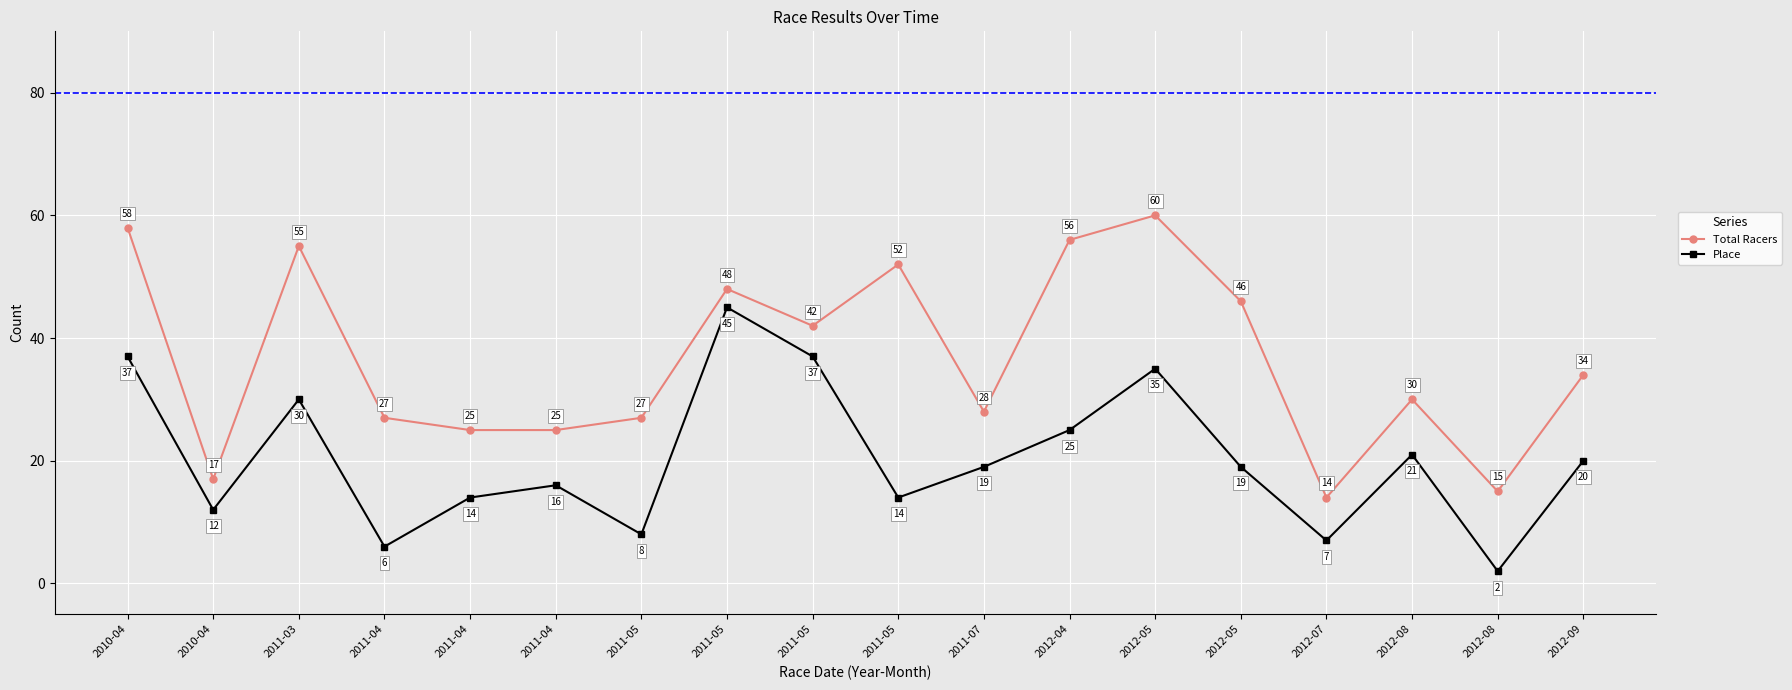

Is the value of Place at 2011-05 greater than the value of Total Racers at 2012-05?

No